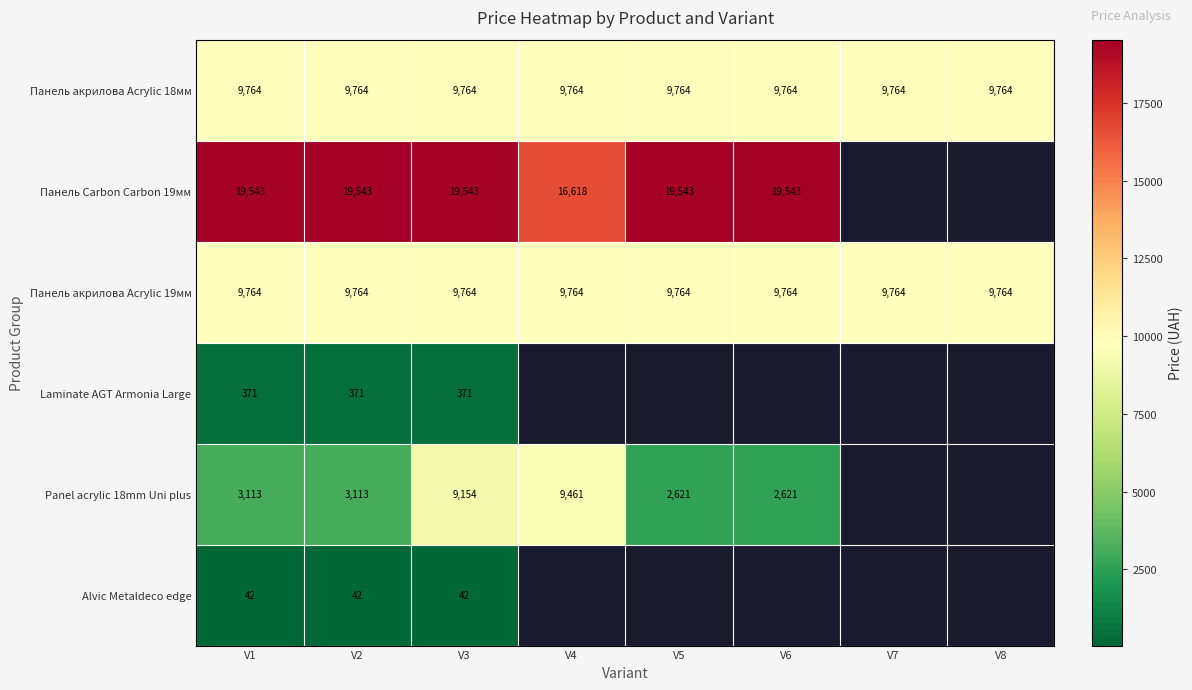

The Панель акрилова Acrylic 19мм series shows 9764.4 at V8. True or false?

True